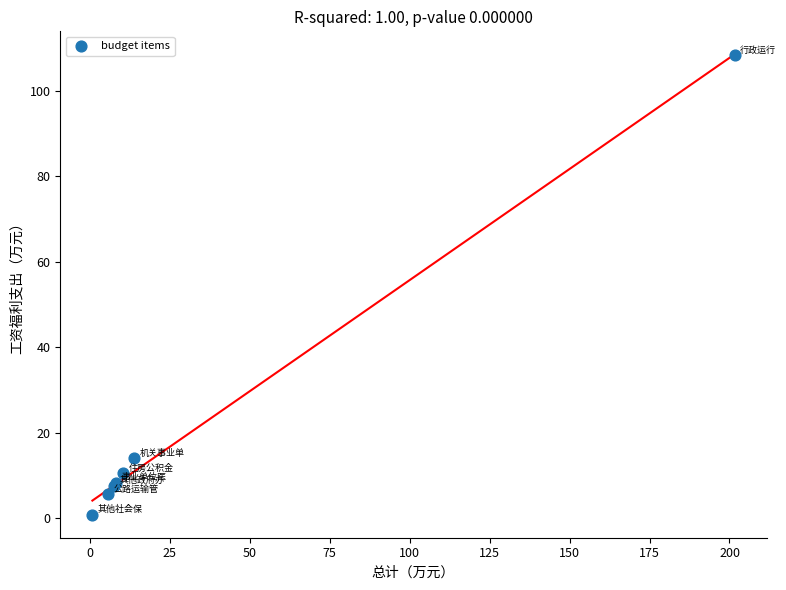

What Y value in the scatter plot is closest to 54?

14.0